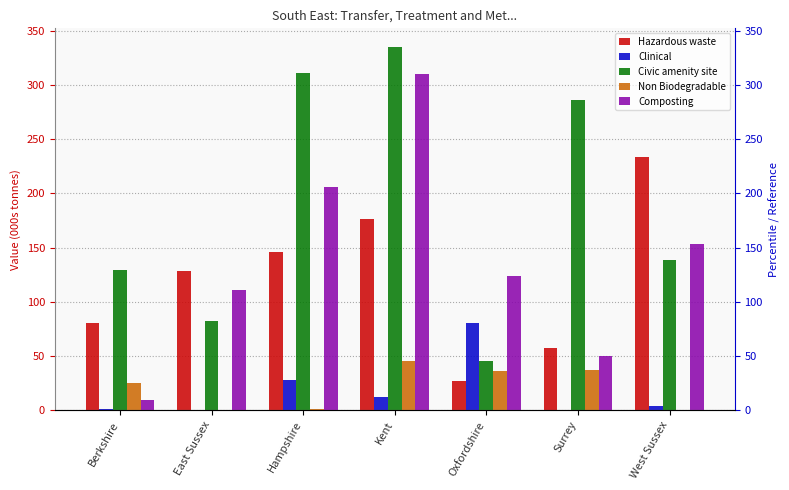

What is the difference between the second highest and minimum values in the Hazardous waste series?

149.4